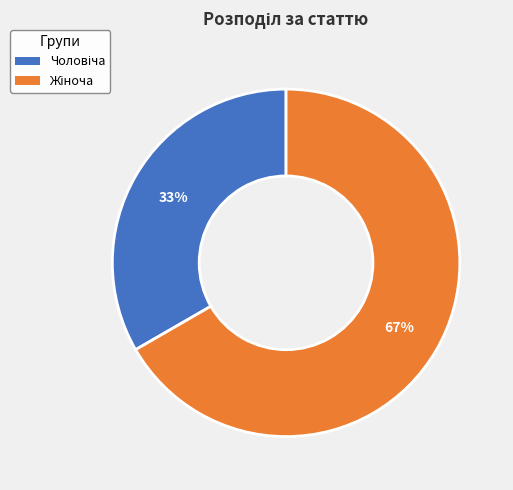

To the nearest percent, what is the average slice percentage?

50%